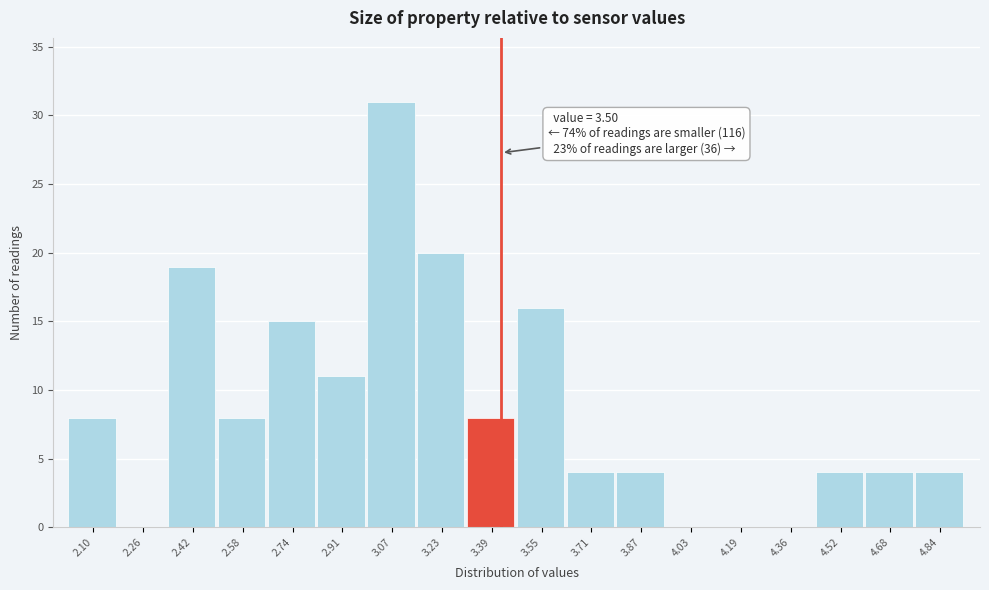

Reading left to right, what are all the values shown in this chart?

2.10=8	2.26=0	2.42=19	2.58=8	2.74=15	2.91=11	3.07=31	3.23=20	3.39=8	3.55=16	3.71=4	3.87=4	4.03=0	4.19=0	4.36=0	4.52=4	4.68=4	4.84=4